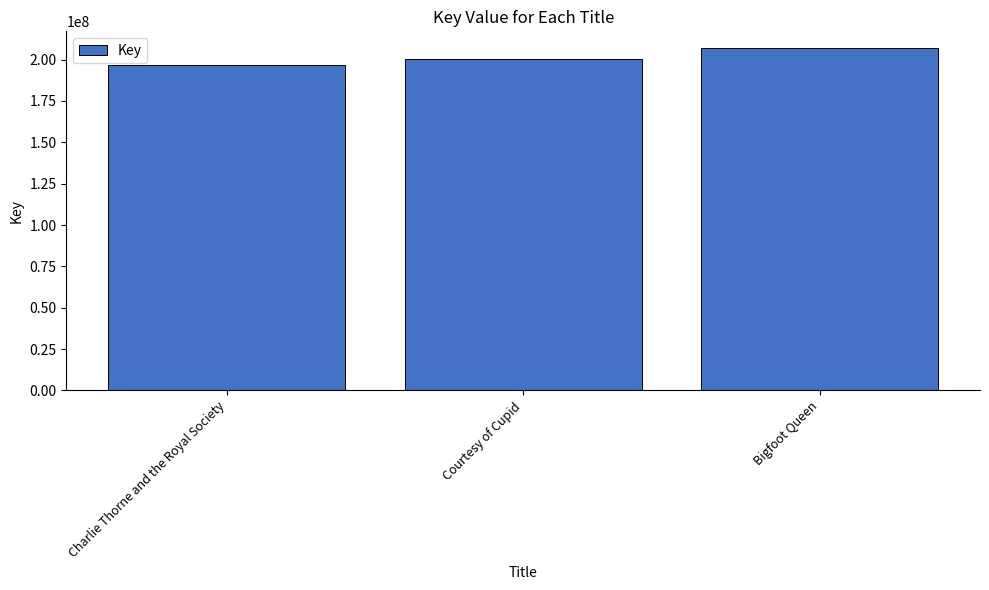

True or false: the data shows 292081944 at Charlie Thorne and the Royal Society.

False